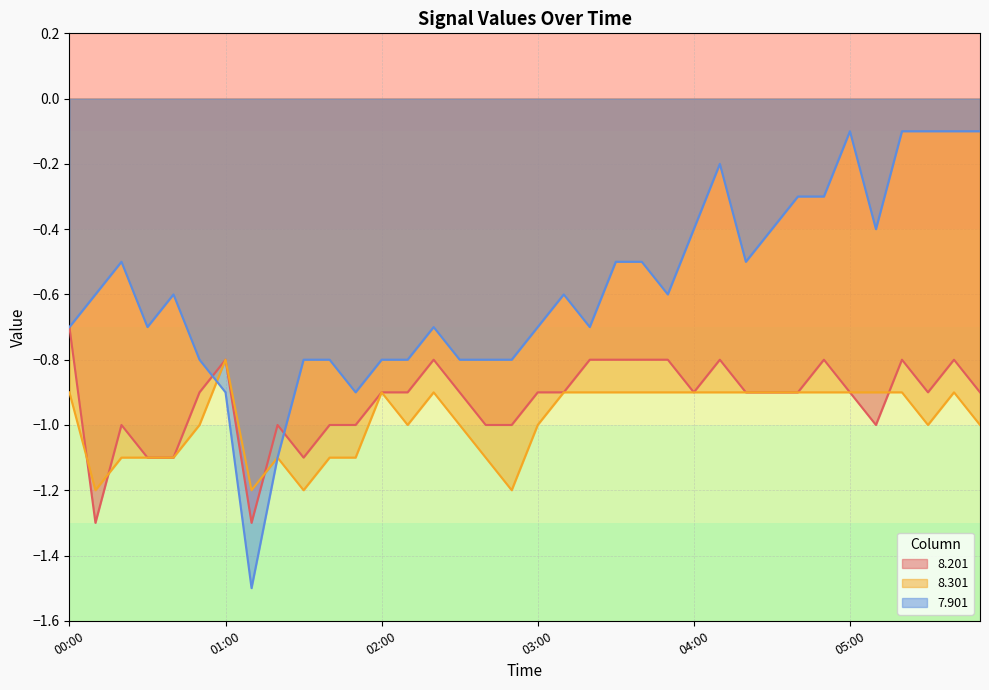

List the series in order of their overall mean, highest first.

7.901, 8.201, 8.301